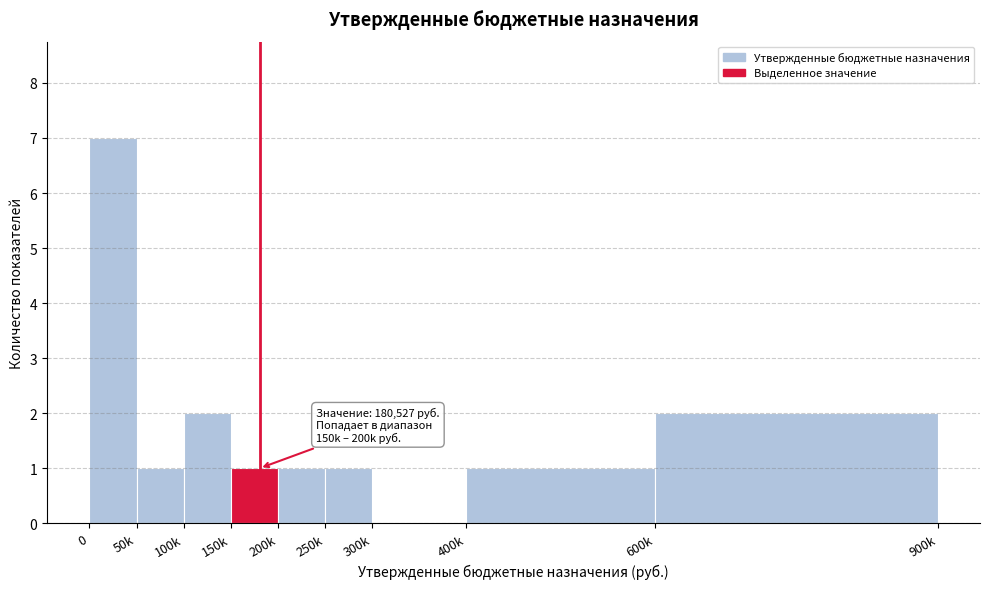

Reading left to right, list all the values displayed in this chart.

0=7	50k=1	100k=2	150k=1	200k=1	250k=1	300k=0	400k=1	600k=2